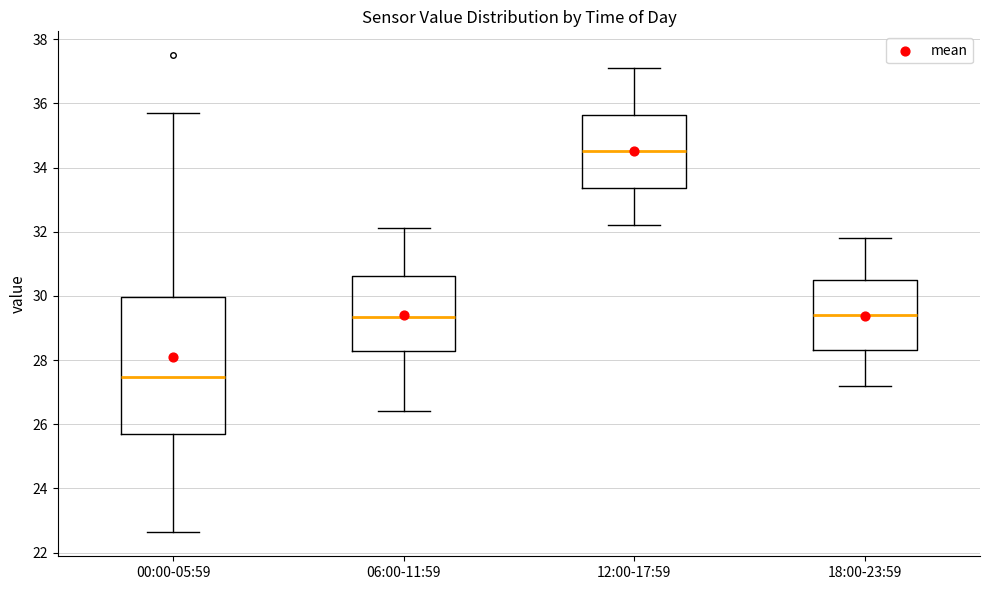

Reading left to right, transcribe this box plot: for each box, give where its median line is, the range the box spans, and where its two whiskers end, as read against the y-axis. The values are not printed on the chart, so give them approximately, as read against the axis.

00:00-05:59: median 27.4, box 25.8 to 30.0, whiskers 22.6 to 35.8
06:00-11:59: median 29.4, box 28.2 to 30.6, whiskers 26.4 to 32.2
12:00-17:59: median 34.6, box 33.4 to 35.6, whiskers 32.2 to 37.2
18:00-23:59: median 29.4, box 28.4 to 30.6, whiskers 27.2 to 31.8